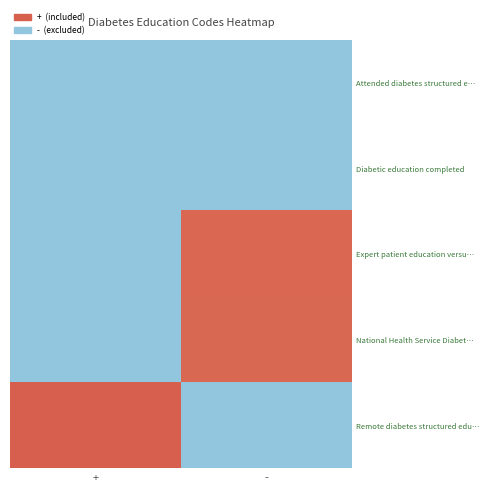

How many data points does each series have?

2